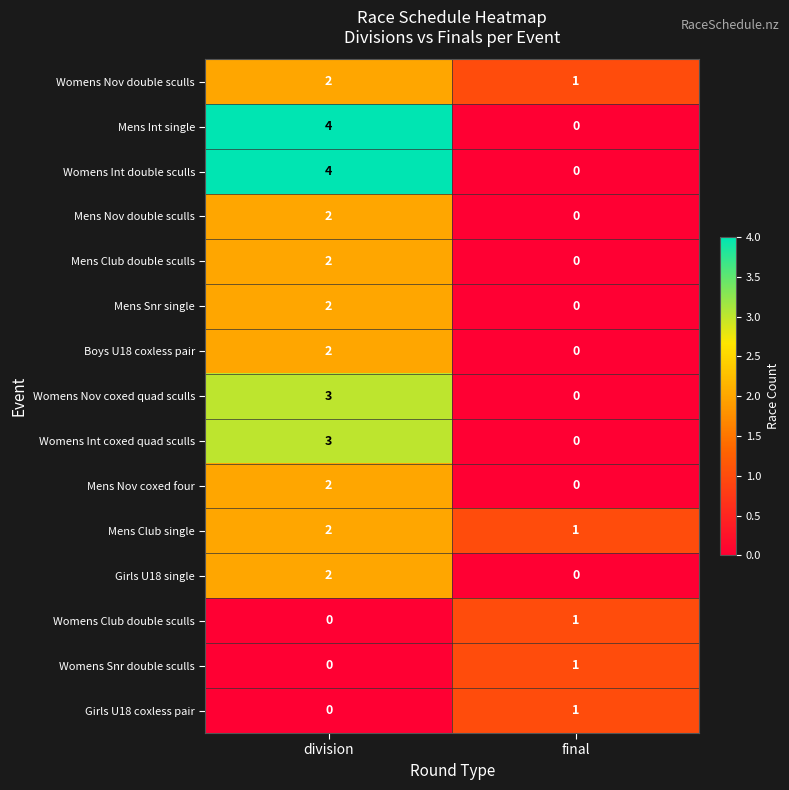

Reading left to right, extract all data points from this chart.

Womens Nov double sculls: 2	1
Mens Int single: 4	0
Womens Int double sculls: 4	0
Mens Nov double sculls: 2	0
Mens Club double sculls: 2	0
Mens Snr single: 2	0
Boys U18 coxless pair: 2	0
Womens Nov coxed quad sculls: 3	0
Womens Int coxed quad sculls: 3	0
Mens Nov coxed four: 2	0
Mens Club single: 2	1
Girls U18 single: 2	0
Womens Club double sculls: 0	1
Womens Snr double sculls: 0	1
Girls U18 coxless pair: 0	1